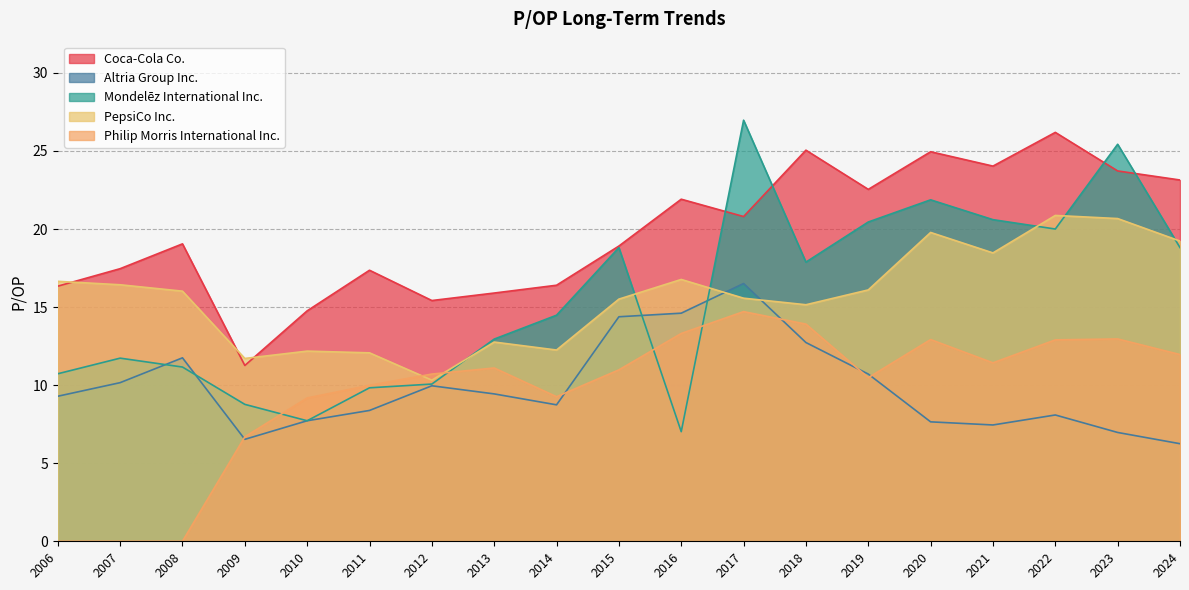

Reading left to right, extract all data points from this chart.

Coca-Cola Co.: 16.3	17.5	19.1	11.3	14.8	17.4	15.4	15.9	16.4	18.9	21.9	20.8	25.1	22.5	24.9	24.0	26.2	23.7	23.1
Altria Group Inc.: 9.3	10.2	11.8	6.5	7.7	8.4	10.0	9.4	8.7	14.4	14.6	16.5	12.7	10.7	7.7	7.5	8.1	7.0	6.2
Mondelēz International Inc.: 10.7	11.7	11.2	8.8	7.7	9.8	10.1	12.9	14.5	18.8	7.0	27.0	17.9	20.4	21.9	20.6	20.0	25.4	18.8
PepsiCo Inc.: 16.6	16.4	16.0	11.7	12.2	12.1	10.3	12.8	12.2	15.5	16.8	15.6	15.2	16.1	19.8	18.5	20.9	20.7	19.2
Philip Morris International Inc.: 0.0	0.0	0.0	6.7	9.2	10.0	10.7	11.1	9.3	11.0	13.3	14.7	13.9	10.5	12.9	11.4	12.9	13.0	12.0